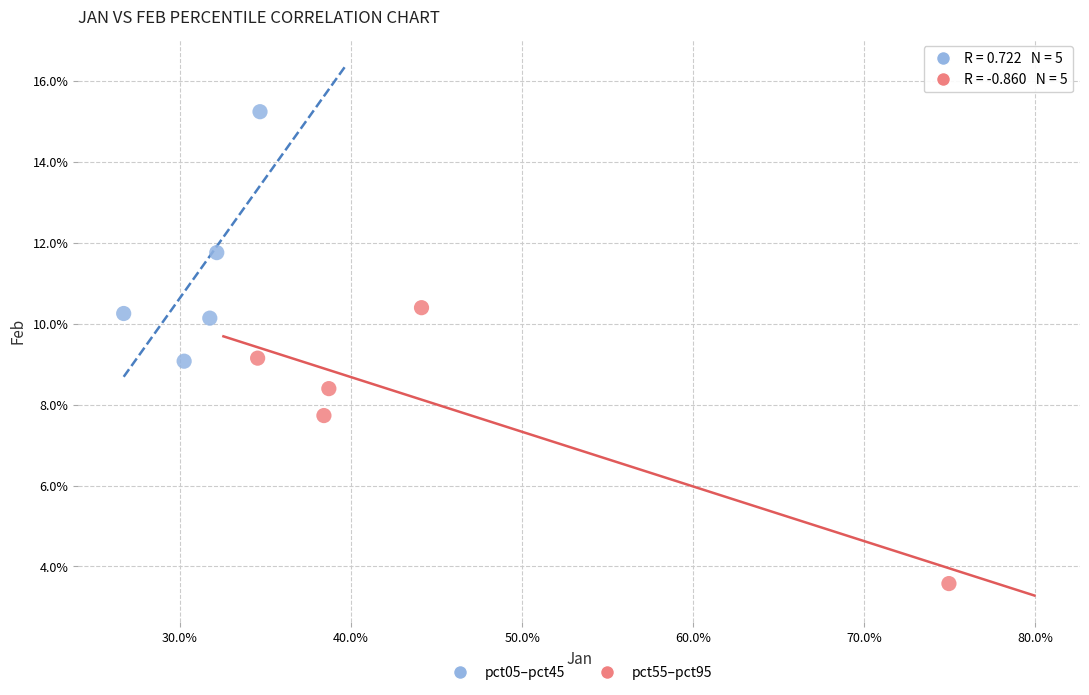

What are all the series names shown in the legend?

pct05–pct45, pct55–pct95